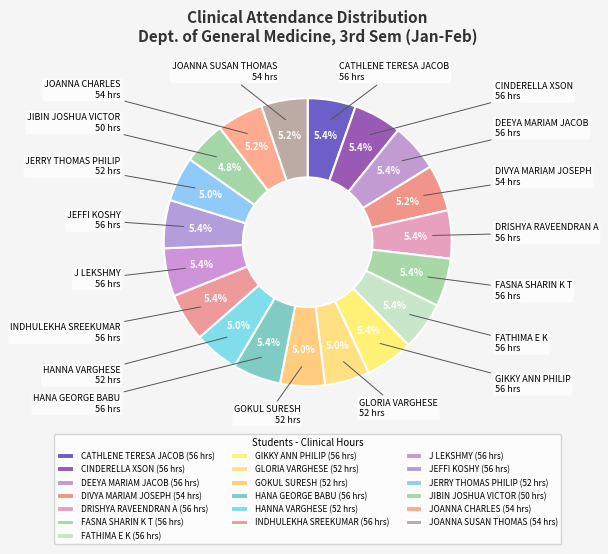

What is the ratio of the value at CATHLENE TERESA JACOB to the value at INDHULEKHA SREEKUMAR?

1.0